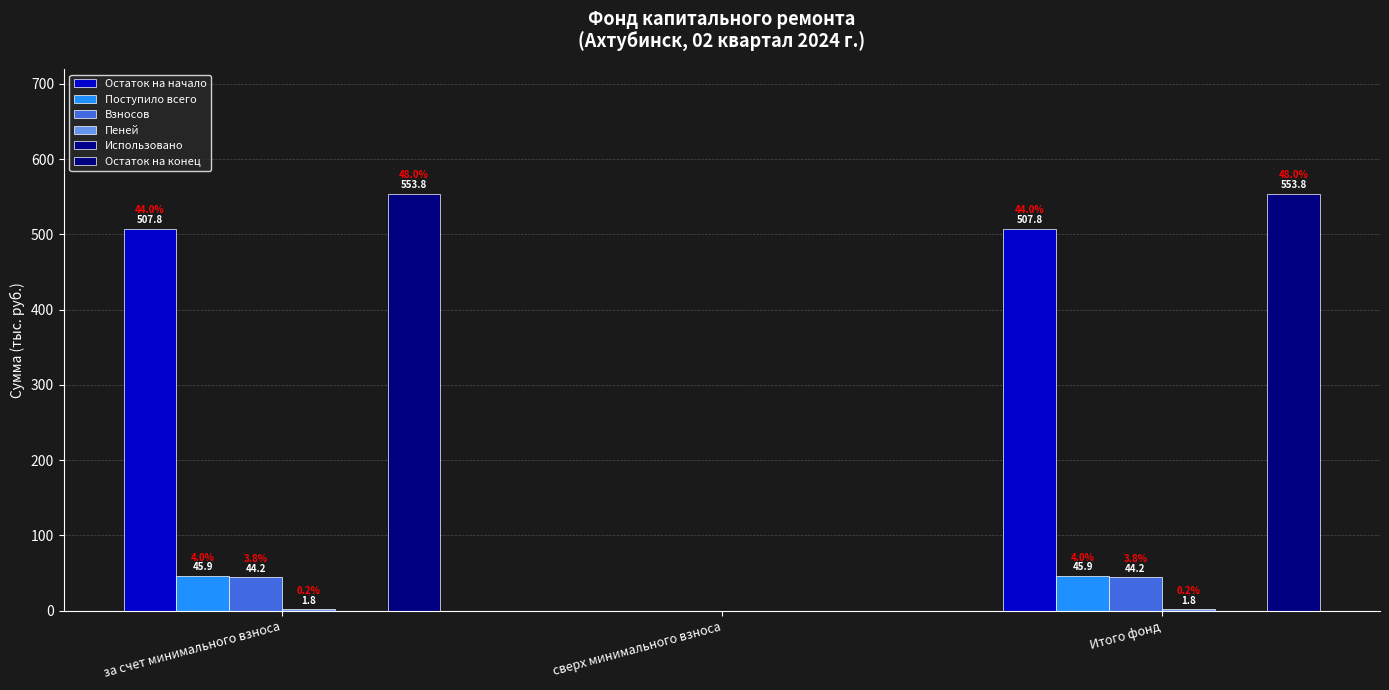

Reading left to right, transcribe all the data shown in this chart.

Остаток на начало: за счет минимального взноса=507.8	сверх минимального взноса=0.0	Итого фонд=507.8
Поступило всего: за счет минимального взноса=45.9	сверх минимального взноса=0.0	Итого фонд=45.9
Взносов: за счет минимального взноса=44.2	сверх минимального взноса=0.0	Итого фонд=44.2
Пеней: за счет минимального взноса=1.8	сверх минимального взноса=0.0	Итого фонд=1.8
Использовано: за счет минимального взноса=0.0	сверх минимального взноса=0.0	Итого фонд=0.0
Остаток на конец: за счет минимального взноса=553.8	сверх минимального взноса=0.0	Итого фонд=553.8